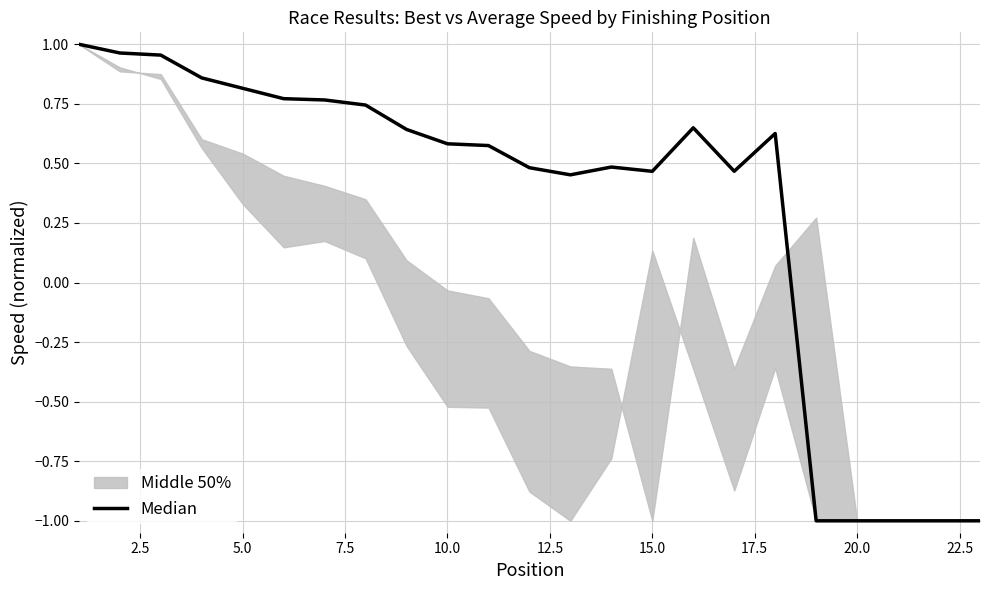

How many data points does each series have?

23